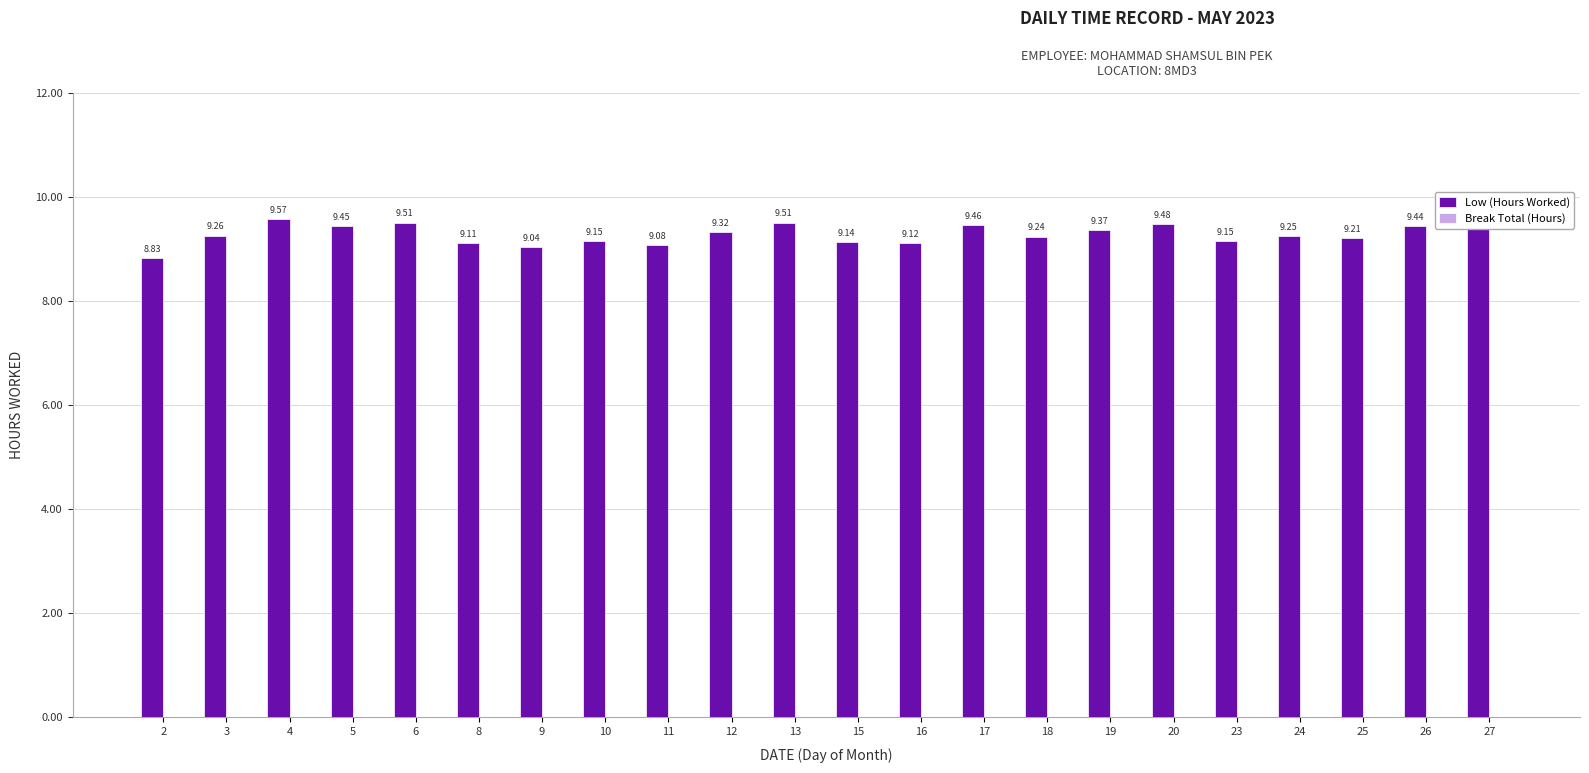

What is the difference between the maximum and minimum values?

0.7